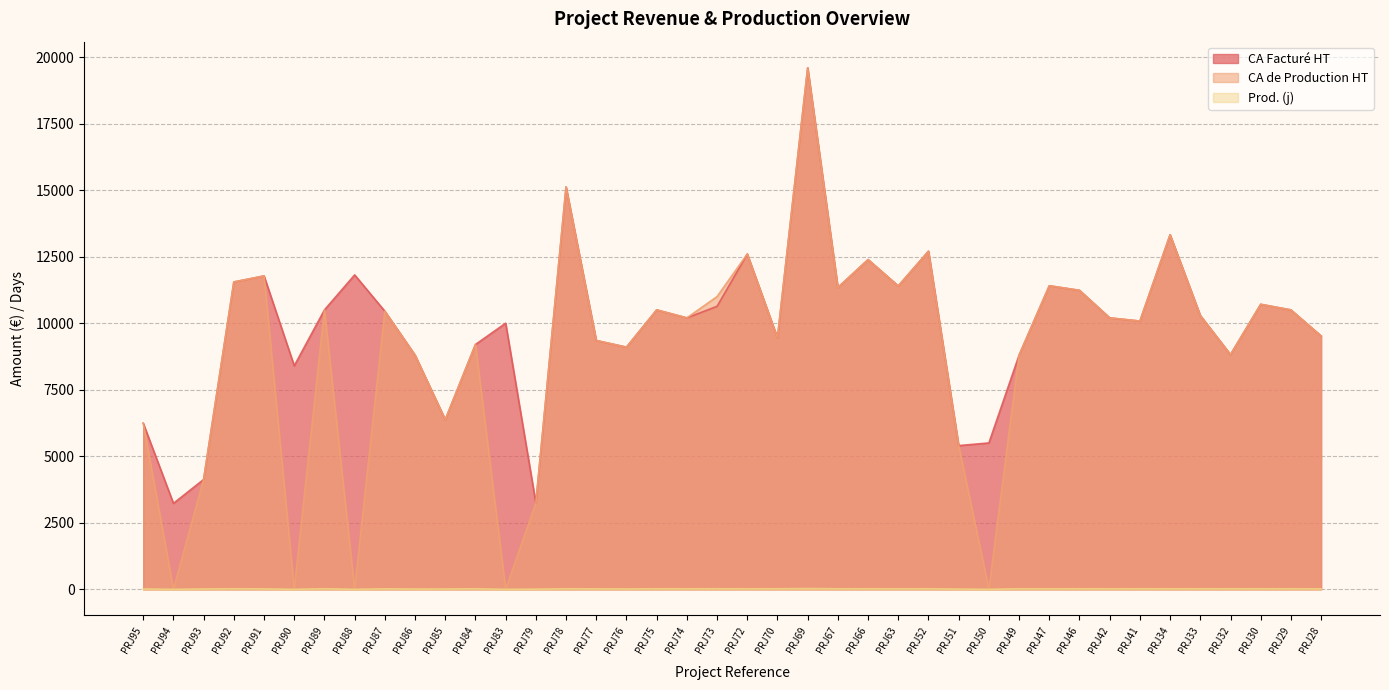

How many values in the Prod. (j) series are below 20?

18